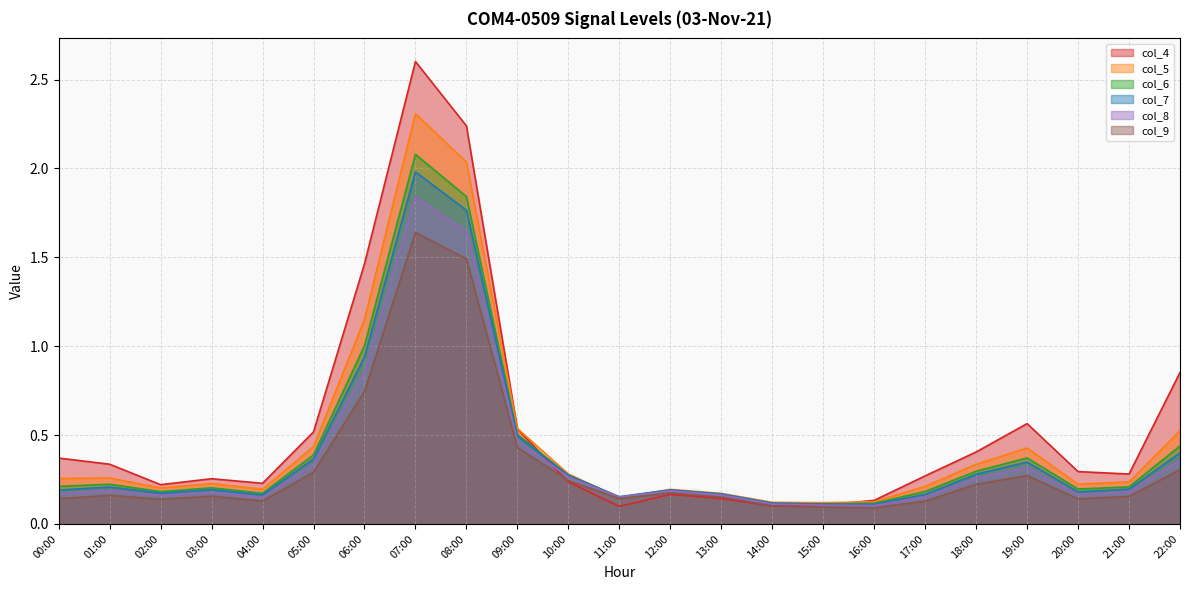

Where is the first local maximum for col_8?

01:00